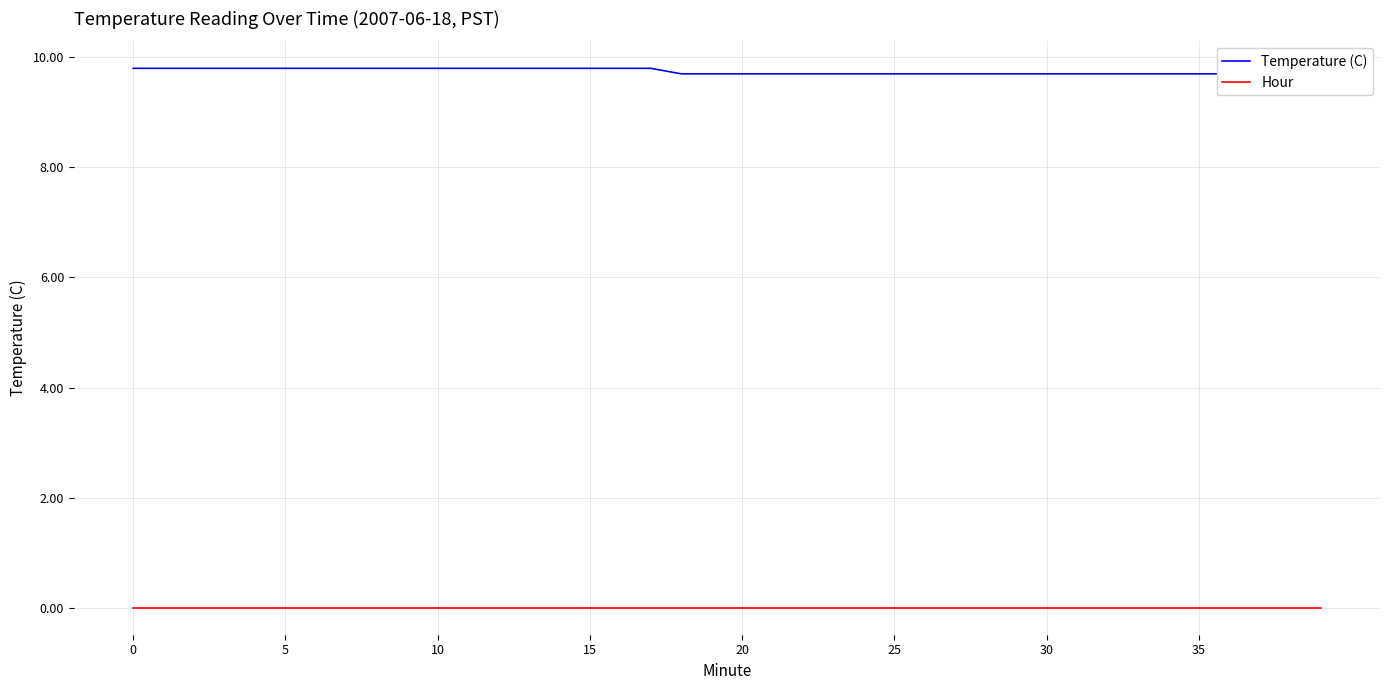

What is the label of the 38th point from the left?

37